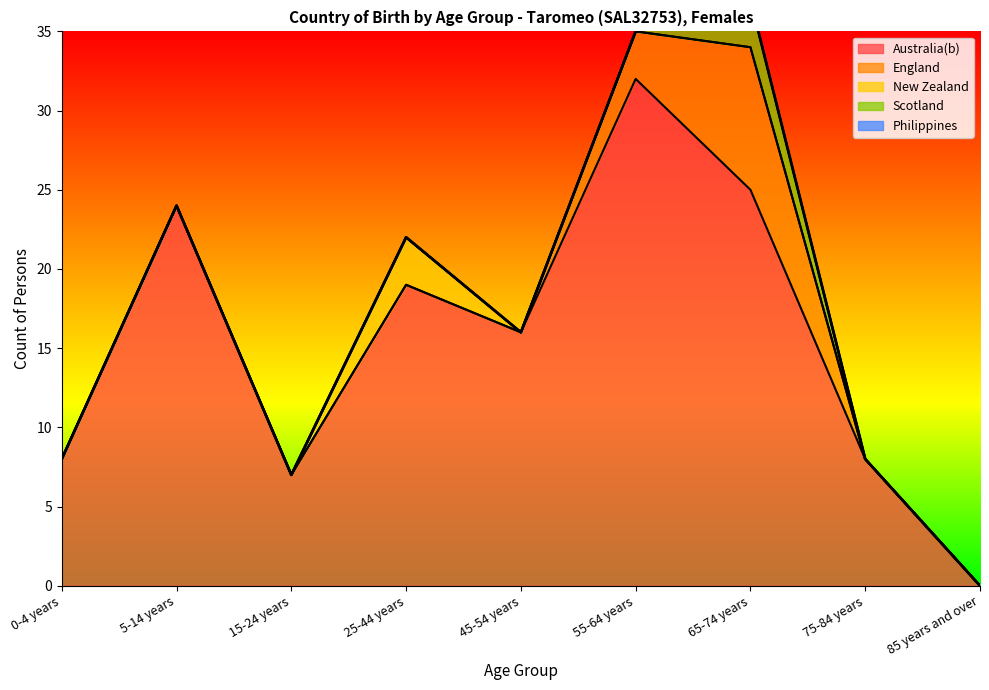

Which series has the largest range (max minus min)?

Australia(b)